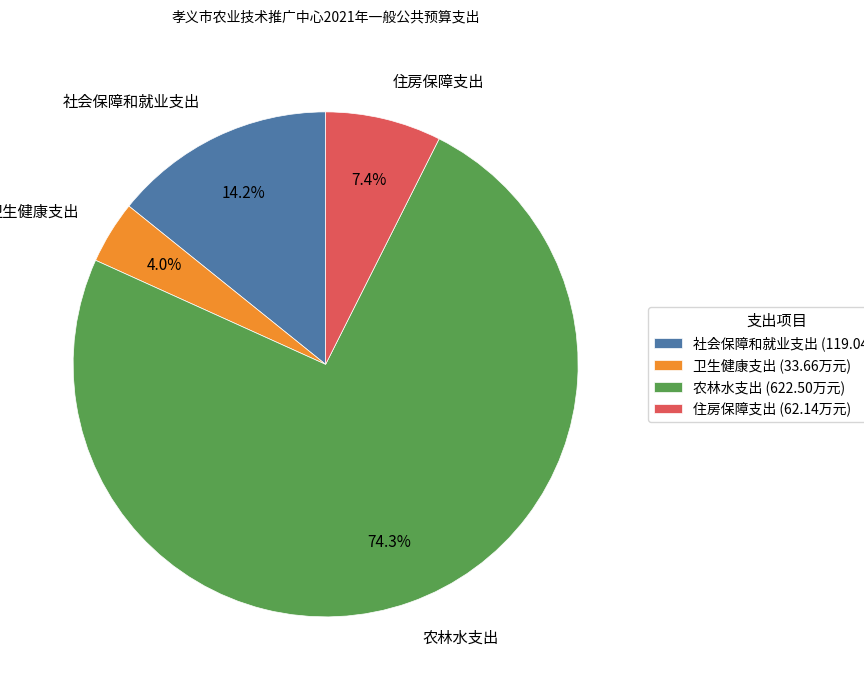

How many segments does this pie chart have?

4